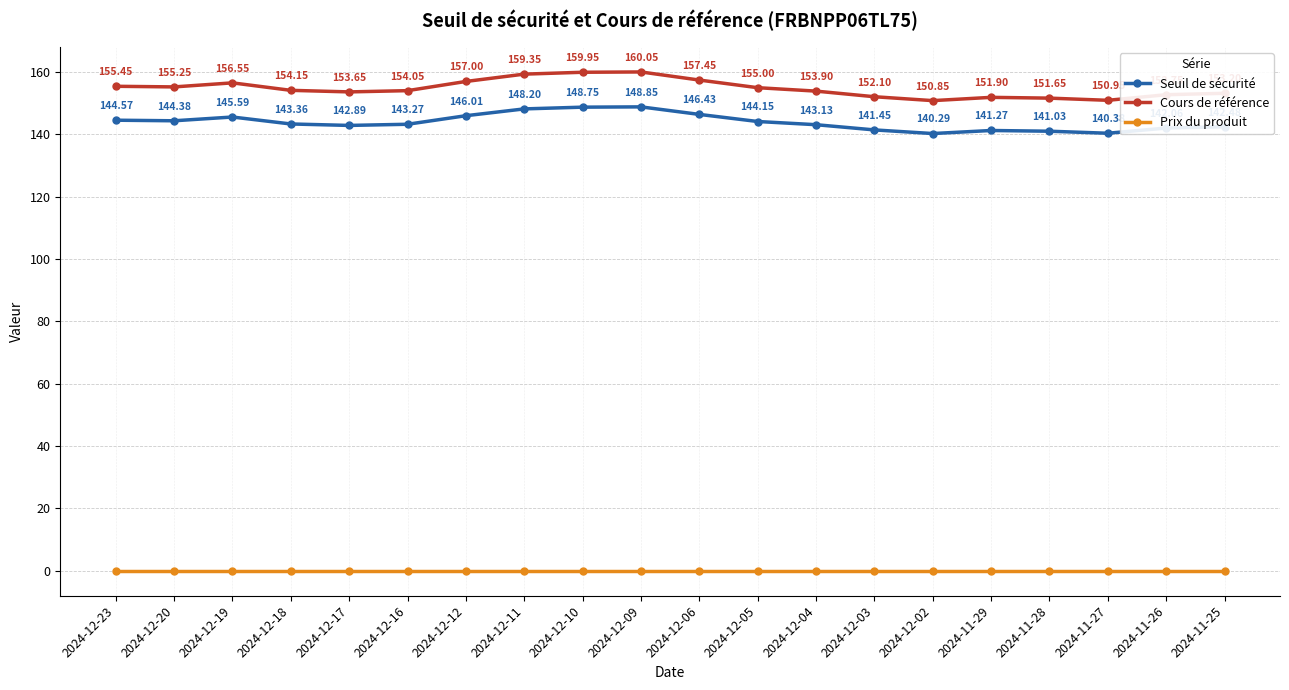

How many lines are shown in the chart?

3